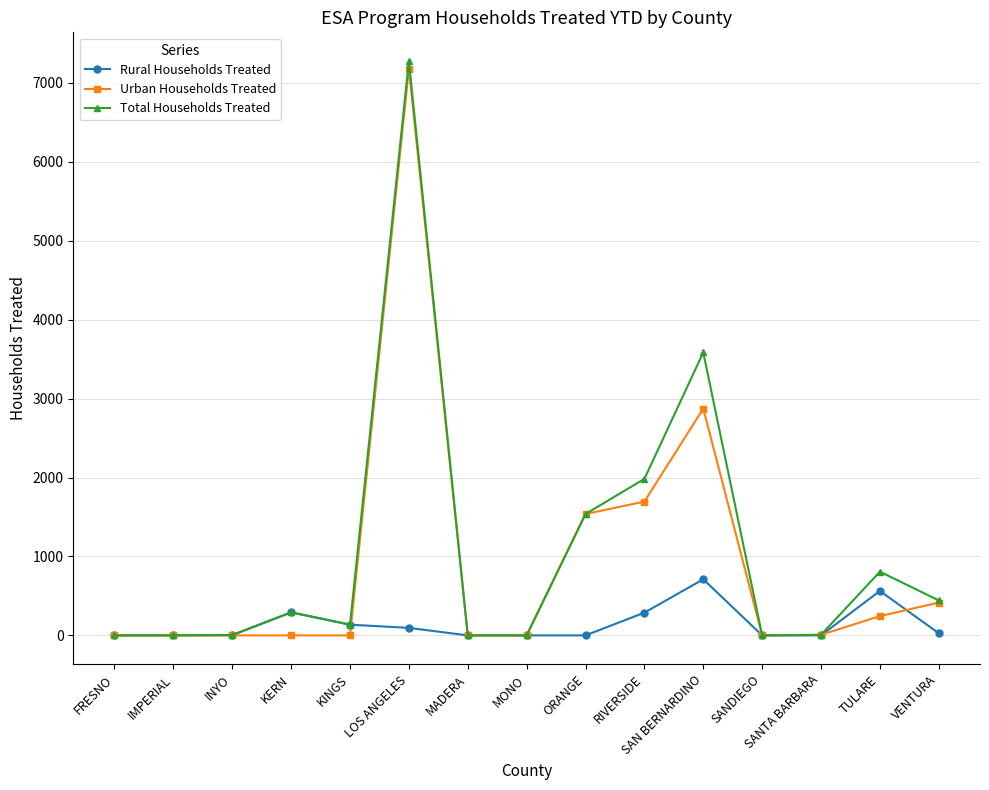

What is the average value of the Total Households Treated series?

1072